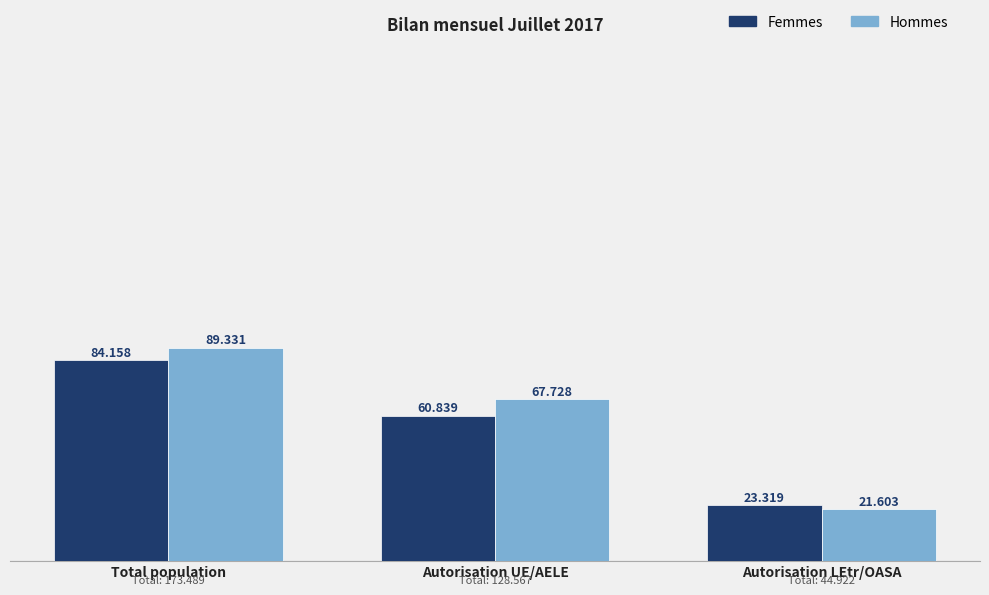

What is the total value across all series at Autorisation UE/AELE?

128567